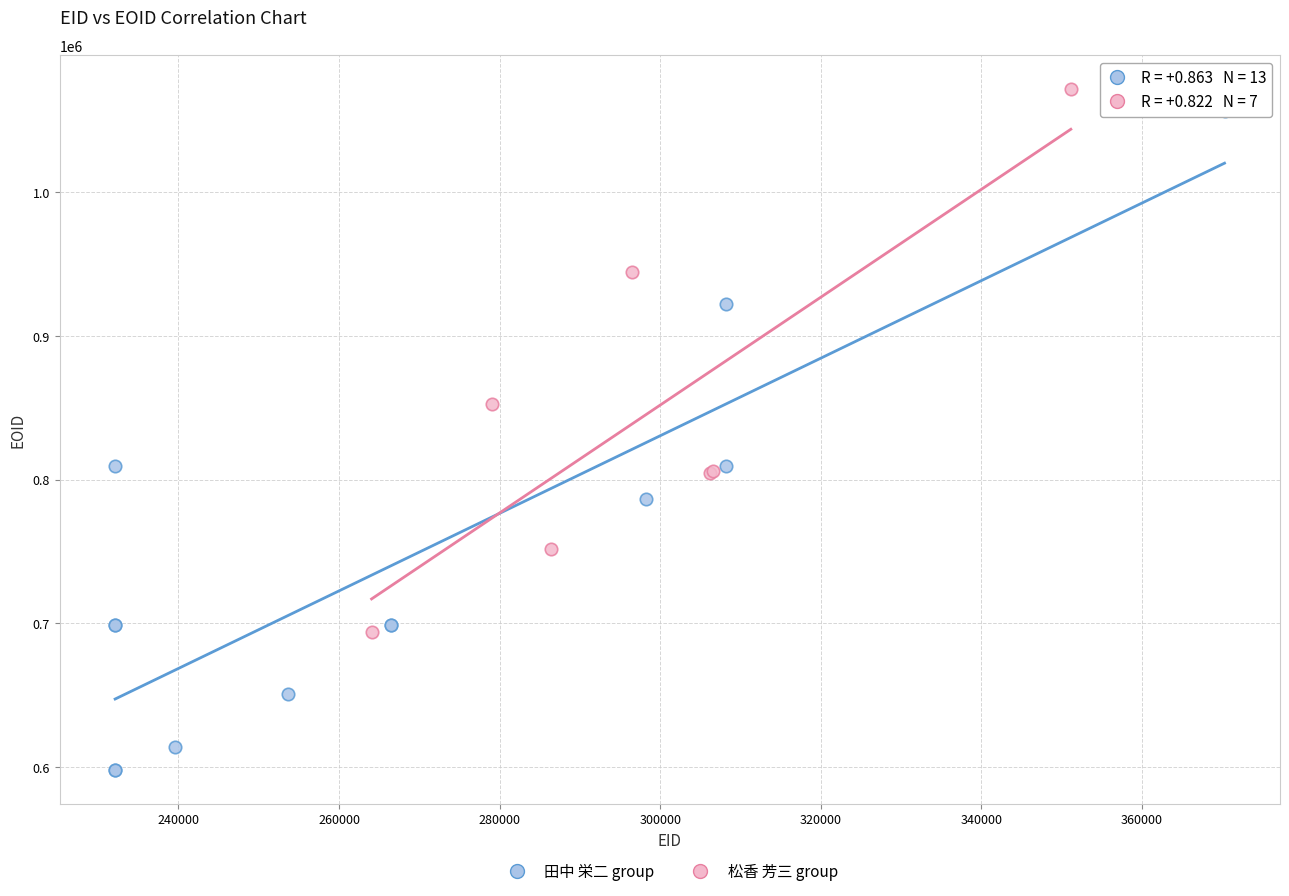

Which series reaches the maximum Y coordinate?

松香 芳三 group